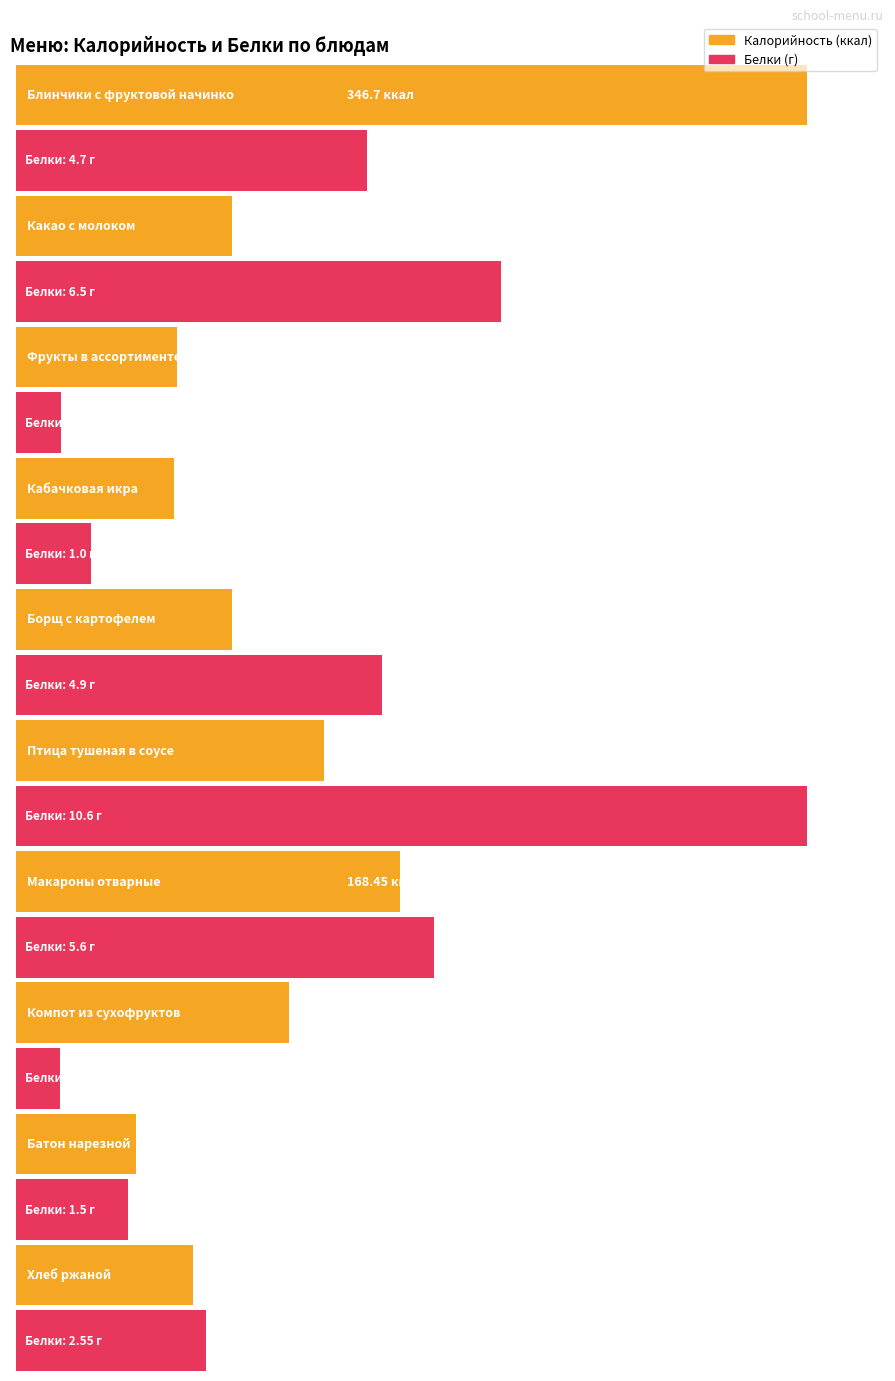

Is the value of Калорийность at Борщ с картофелем greater than the value of Белки at Макароны отварные?

Yes